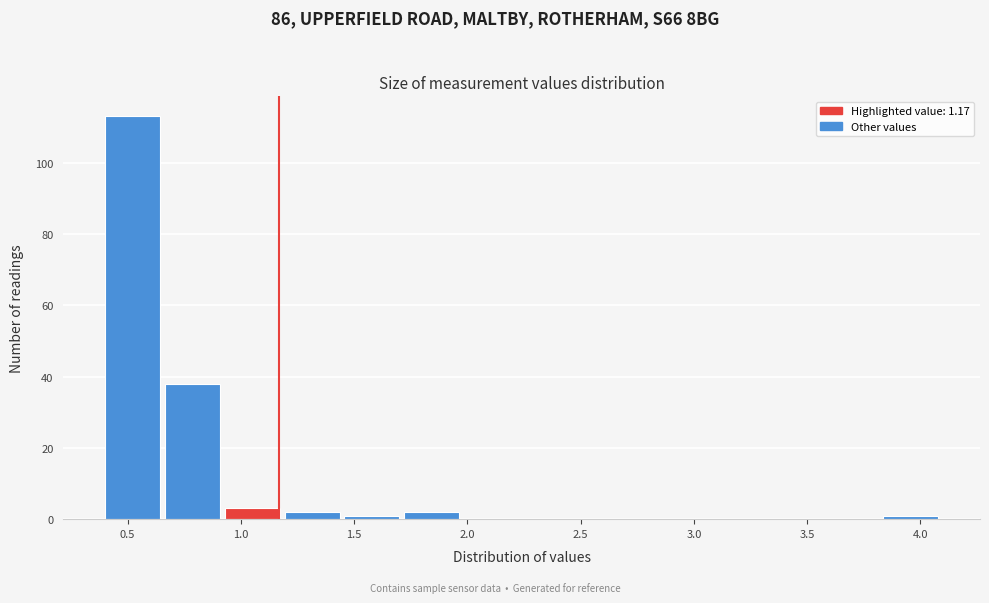

How tall is the bar that spans 1.70 to 2.00 on the x-axis? Neither the bar edges nor the heights are printed on the chart, so give them approximately, as read against the axes.

2